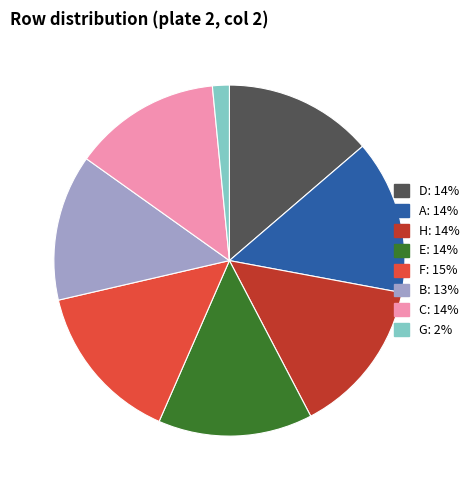

Is the sum of C and G greater than half?

No